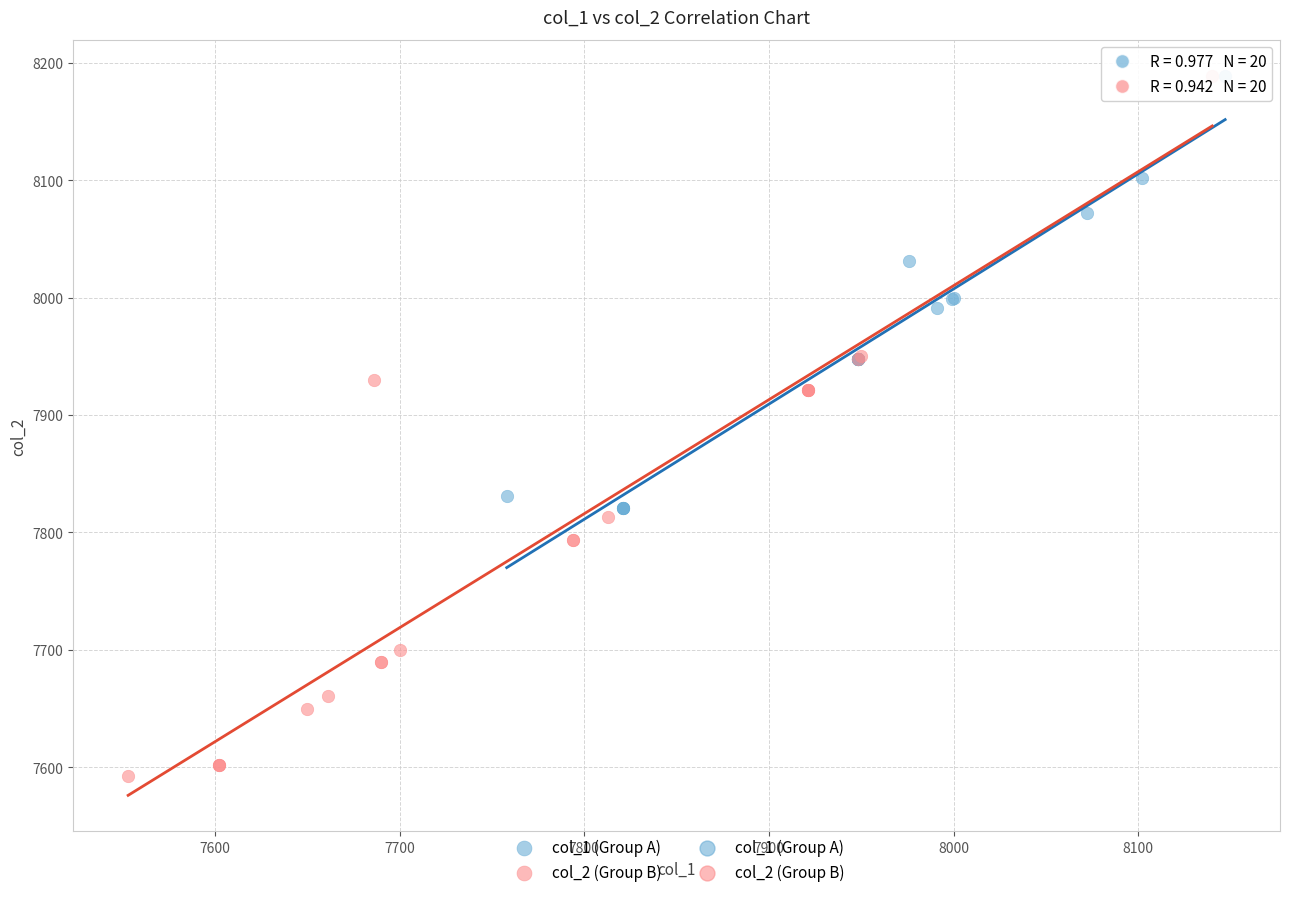

Which series has the widest spread of Y values?

col_2 (Group B)